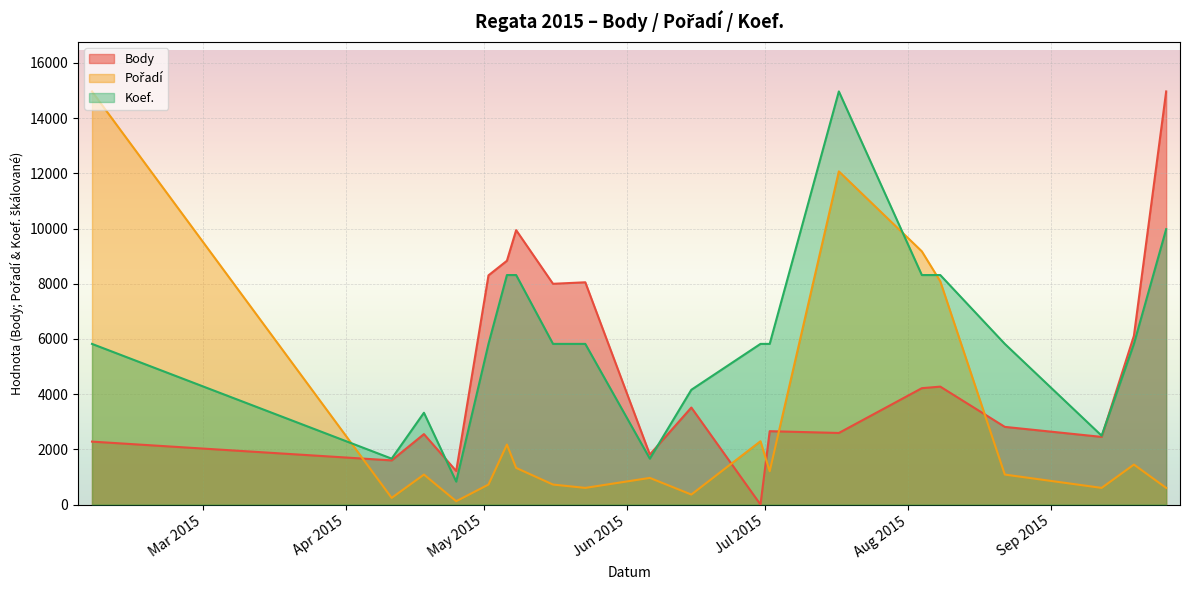

List the labels in order of Pořadí value, smallest first.

2015-04-25, 2015-04-11, 2015-06-15, 2015-05-23, 2015-09-12, 2015-09-26, 2015-05-02, 2015-05-16, 2015-06-06, 2015-04-18, 2015-08-22, 2015-07-02, 2015-05-08, 2015-09-19, 2015-05-06, 2015-06-30, 2015-08-08, 2015-08-04, 2015-07-17, 2015-02-05